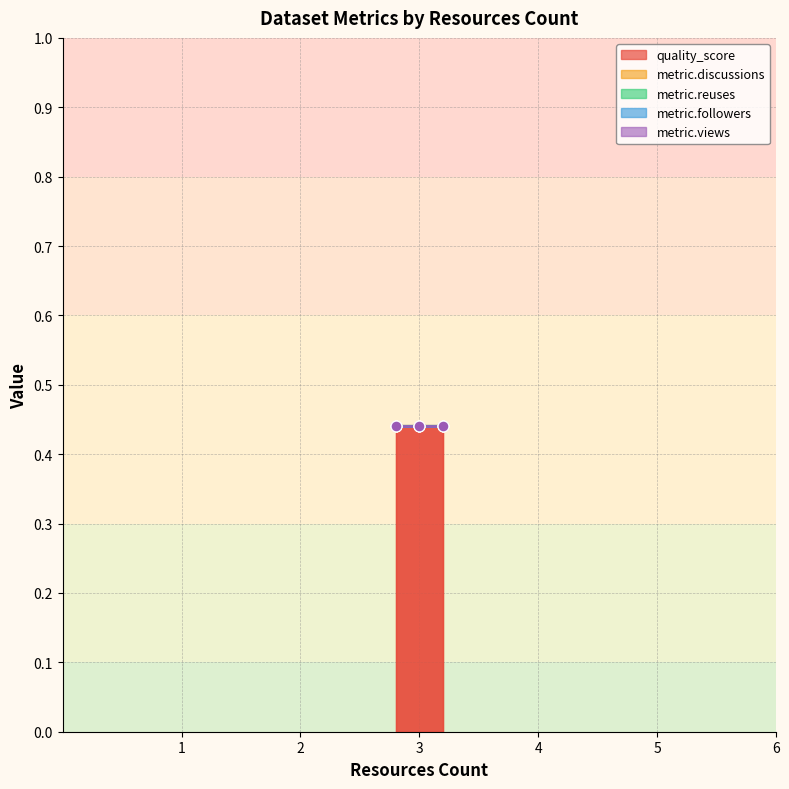

Which series has the largest total across all categories?

quality_score